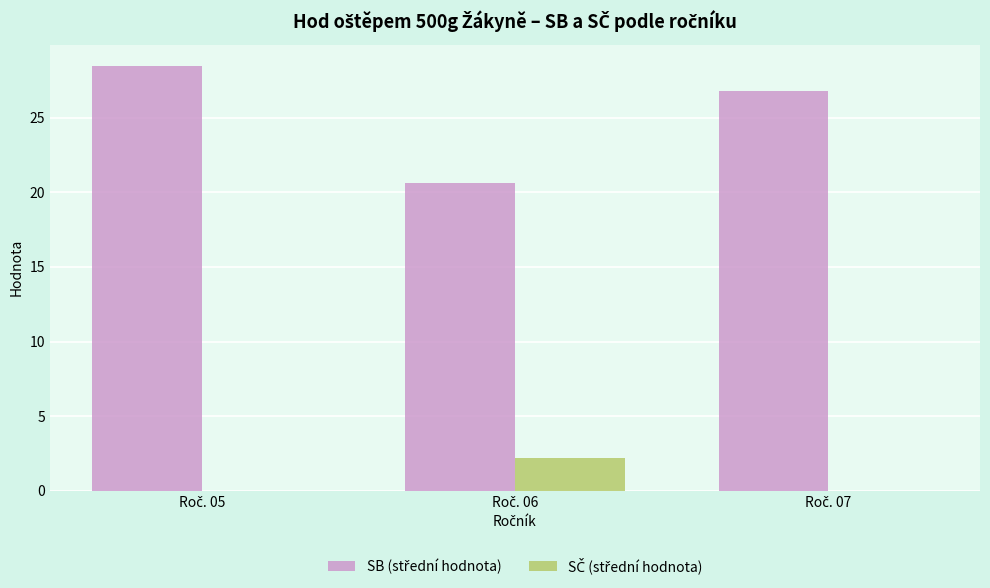

What is the greatest value displayed?

28.5